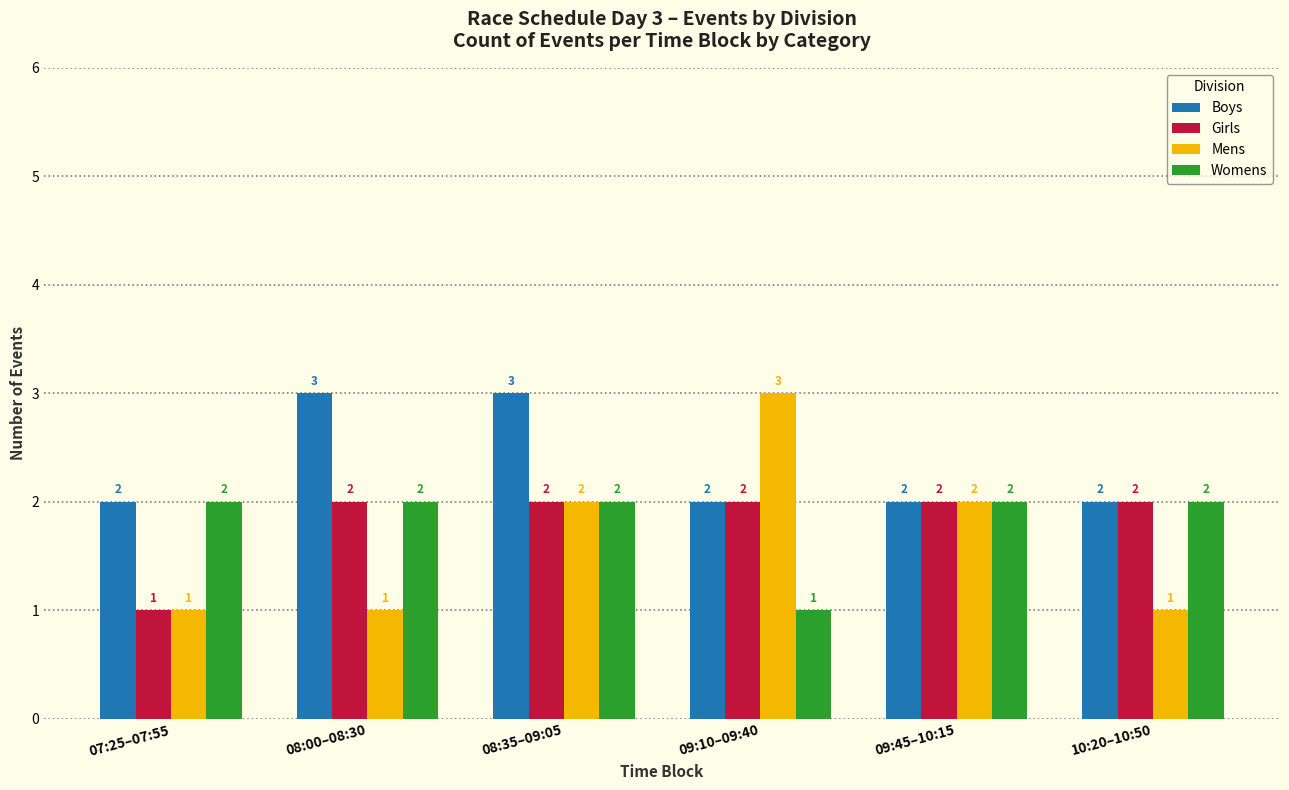

Reading right to left, list all the values displayed in this chart.

Boys: 2	2	2	3	3	2
Girls: 2	2	2	2	2	1
Mens: 1	2	3	2	1	1
Womens: 2	2	1	2	2	2